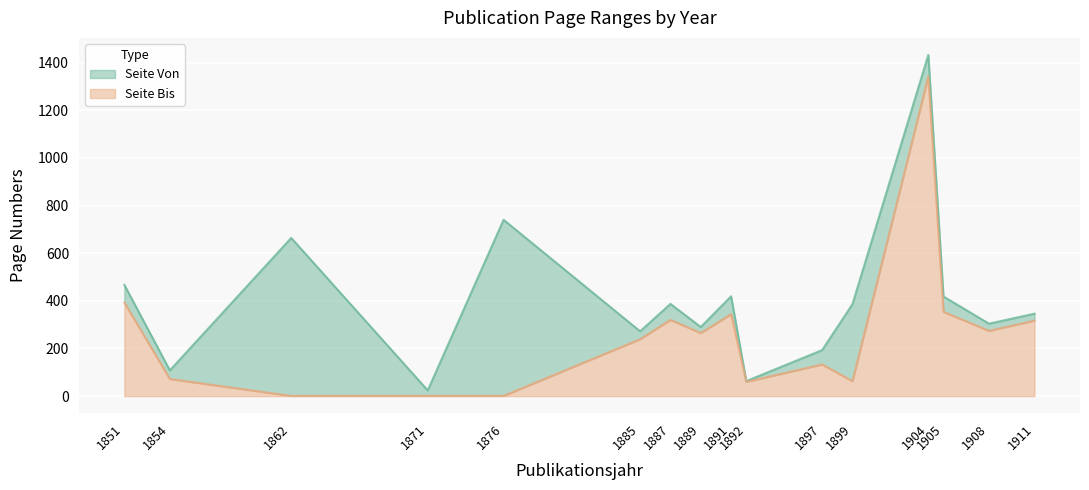

How many categories are shown in the chart?

16